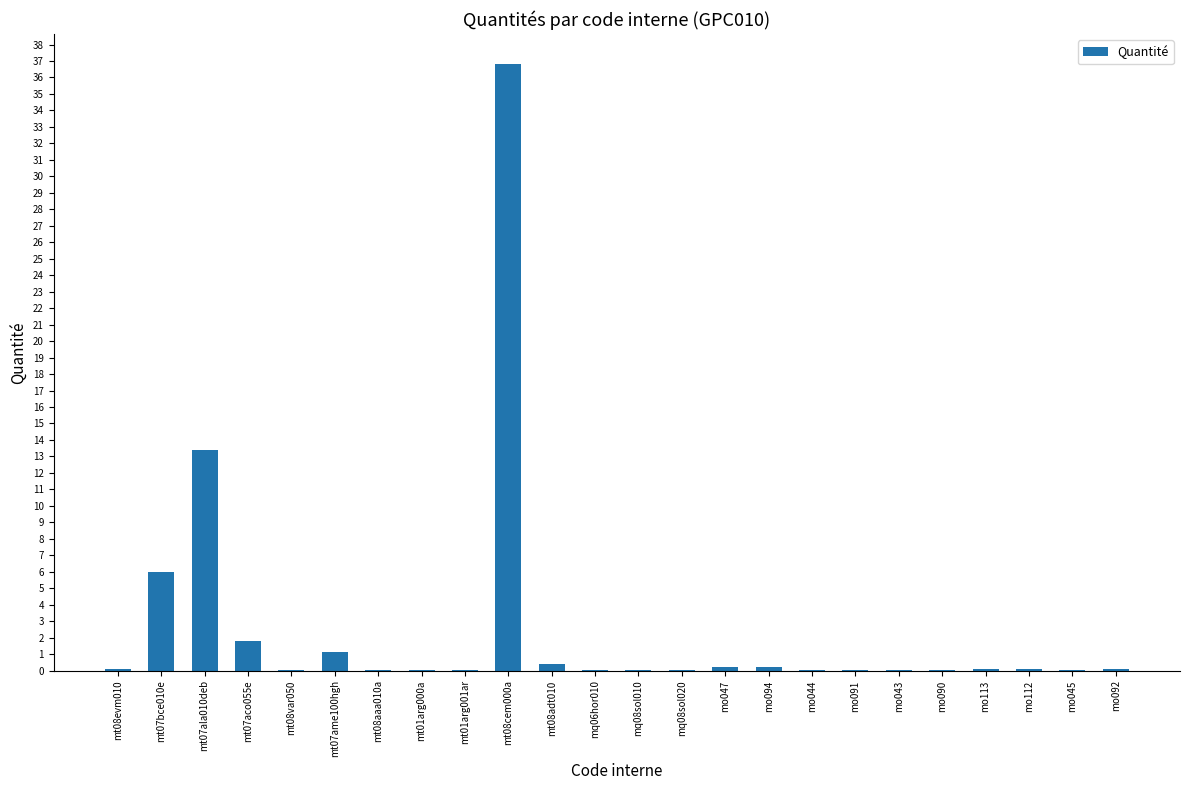

What is the maximum value shown in the chart?

36.8